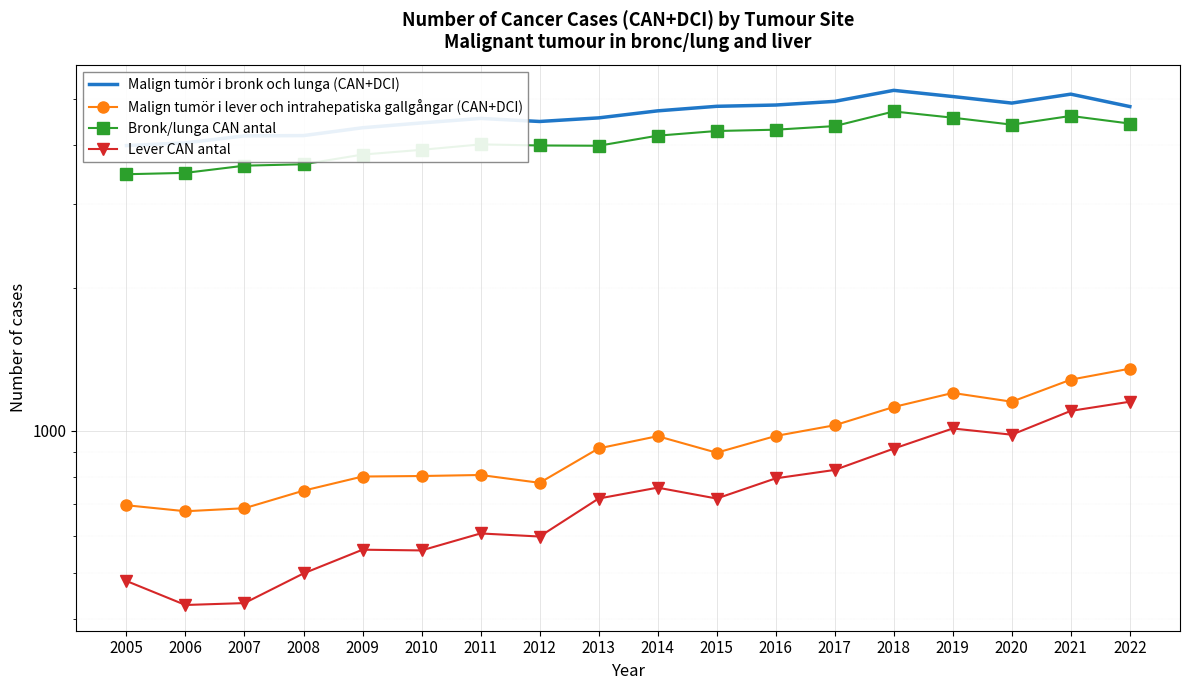

Where is Bronk/lunga CAN antal nearest to the value 4084?

2011